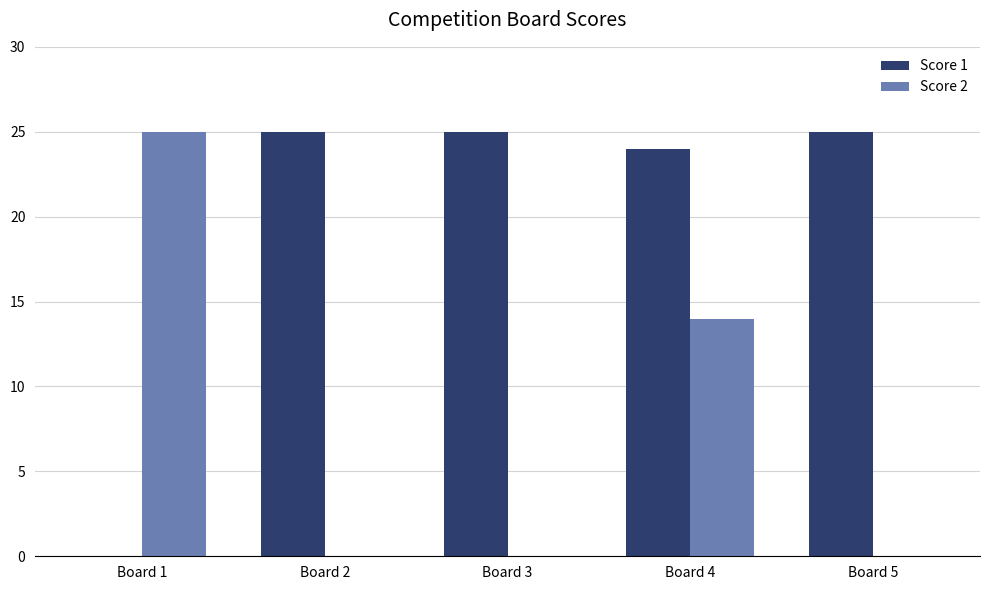

The value of Score 1 at Board 2 is 25. True or false?

True